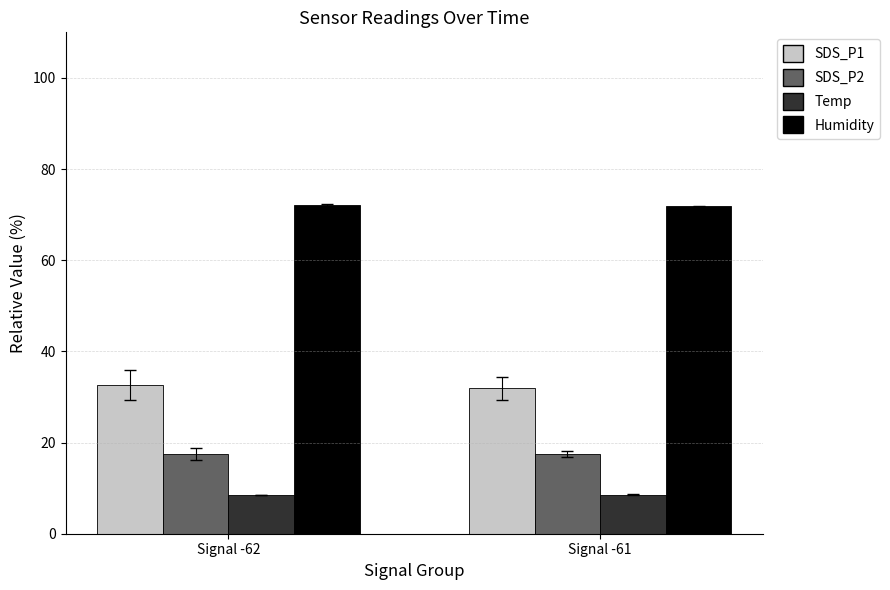

What is the sum of all SDS_P1 values?

64.5